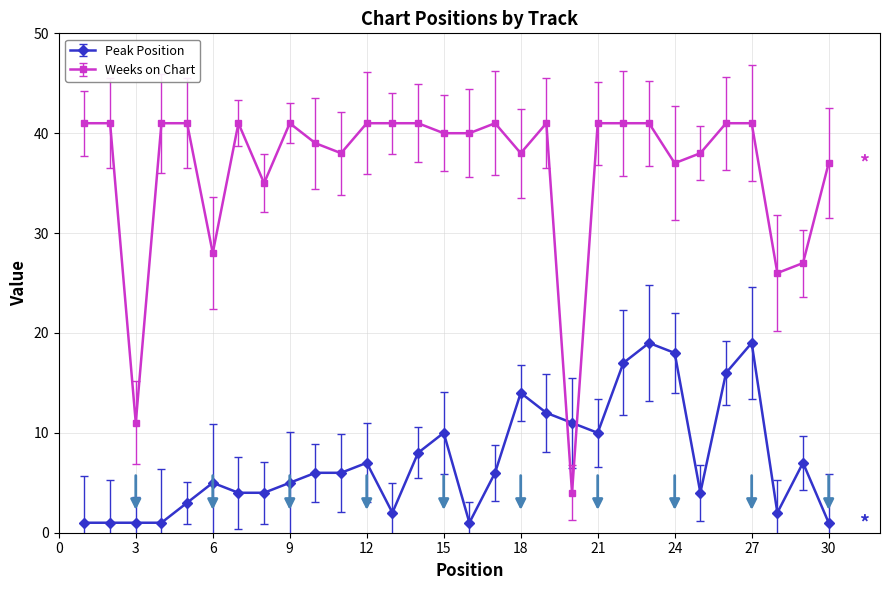

Which category has the highest value across all series?

1